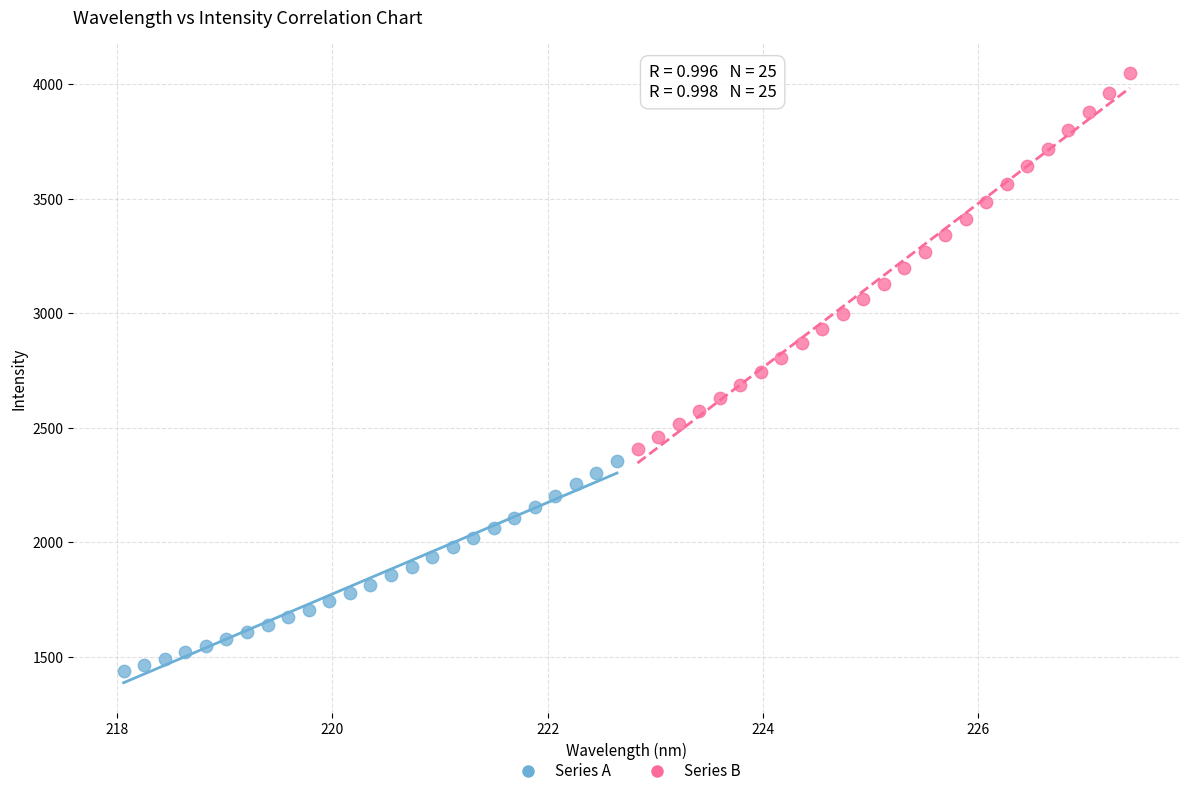

What are all the series names shown in the legend?

Series A, Series B